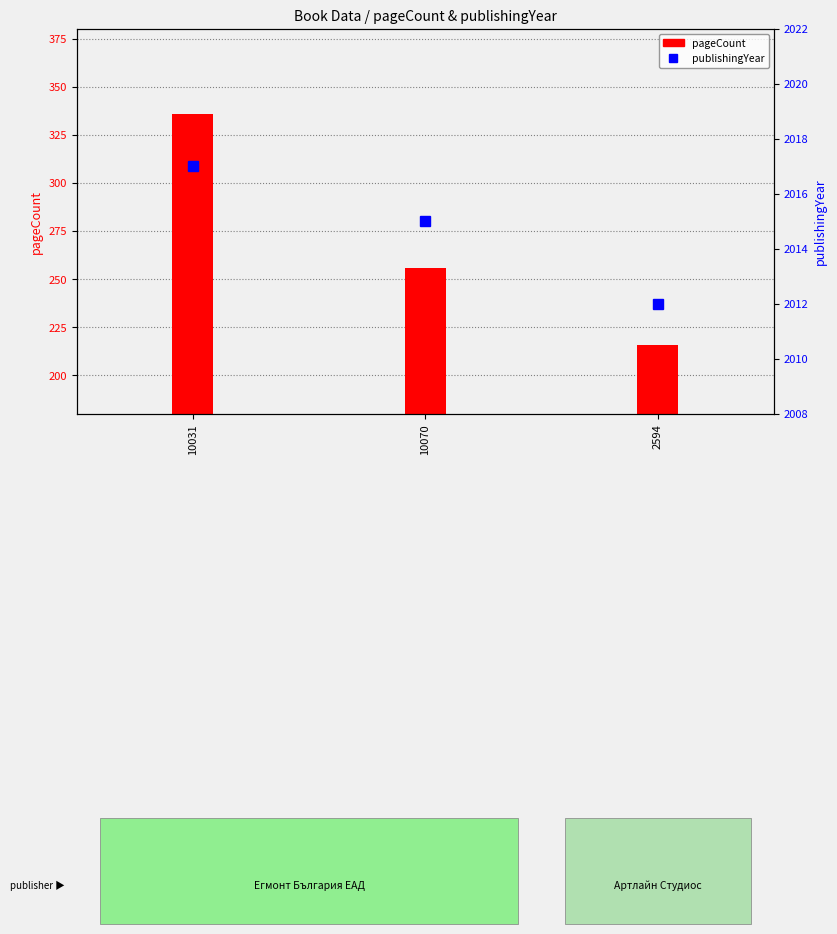

What is the greatest value displayed?

2017